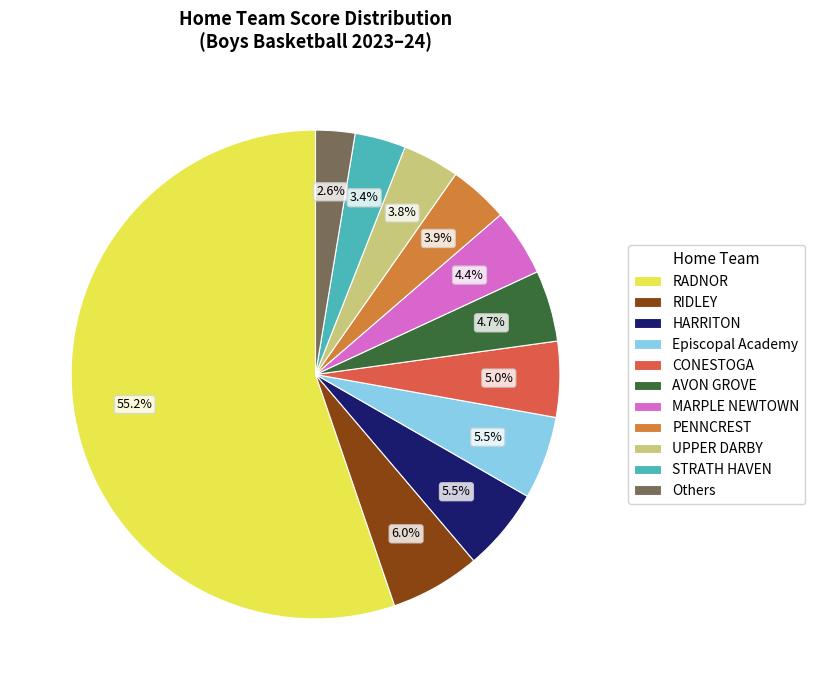

To the nearest percent, what percentage of the pie is RADNOR?

55%